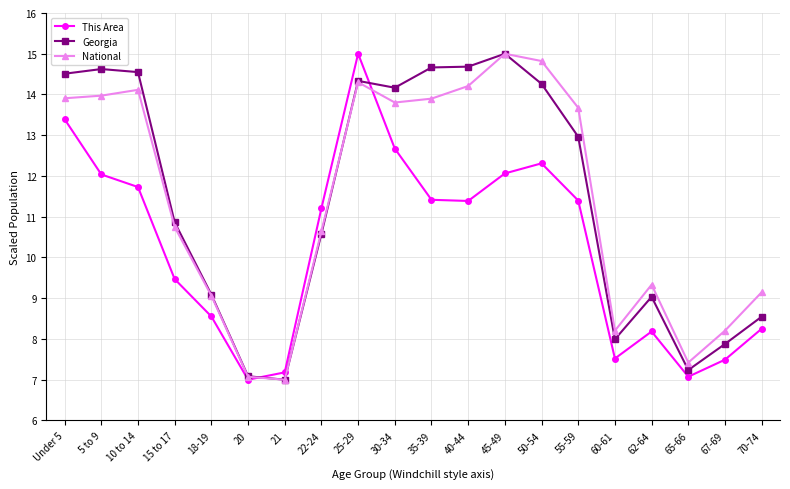

How many series are shown in this chart?

3